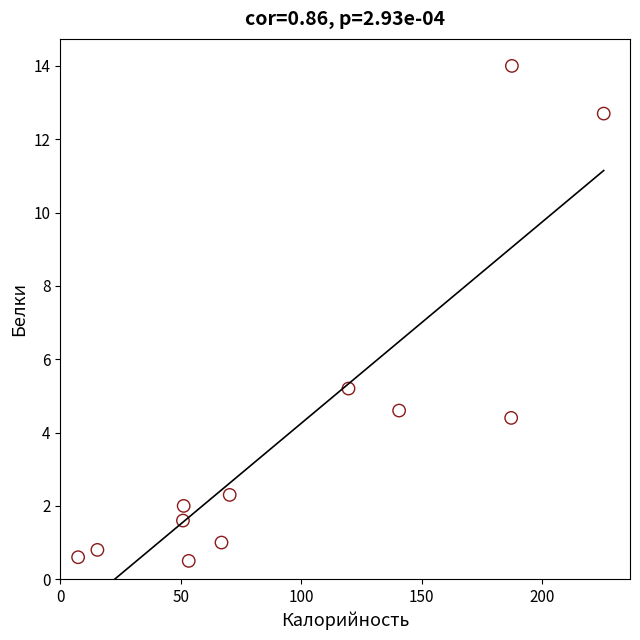

What Y value in the scatter plot is closest to 7?

5.2